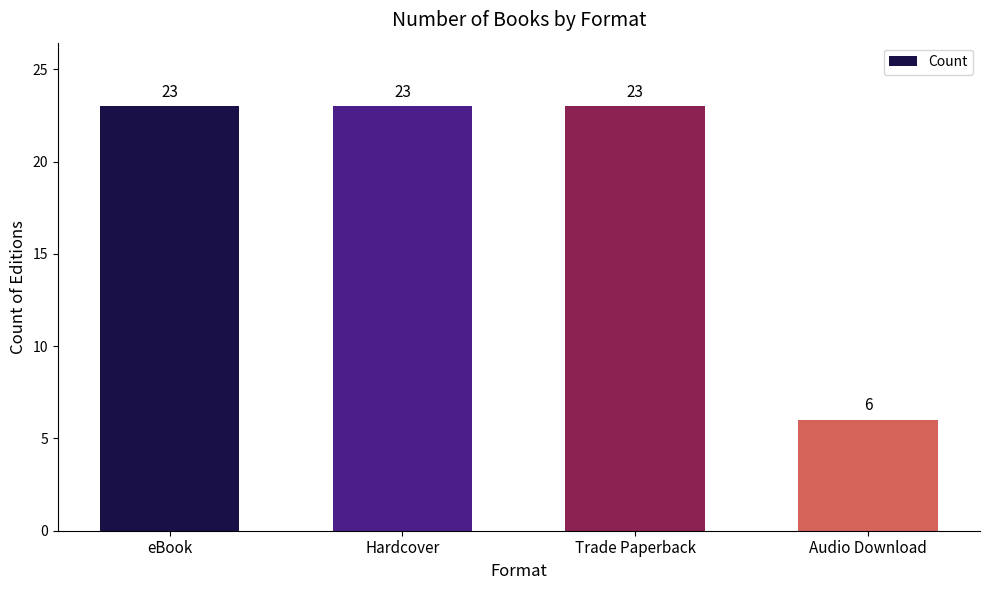

What is the sum of the values at Trade Paperback and Hardcover?

46